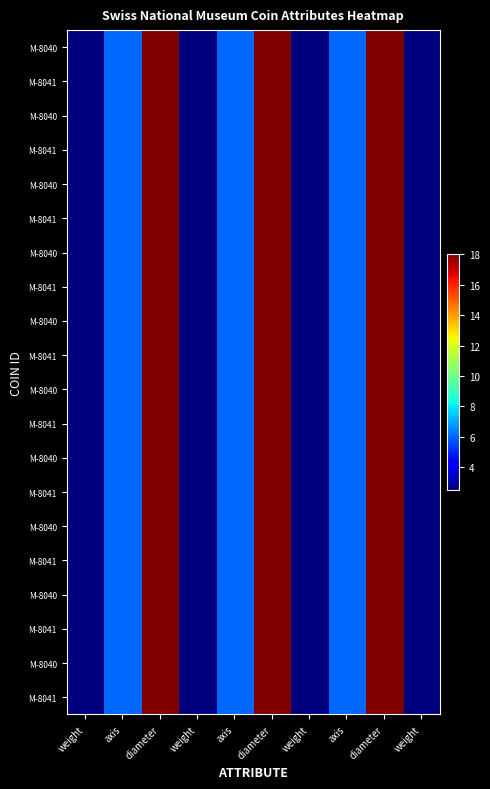

At how many categories does at least one series exceed 9?

3